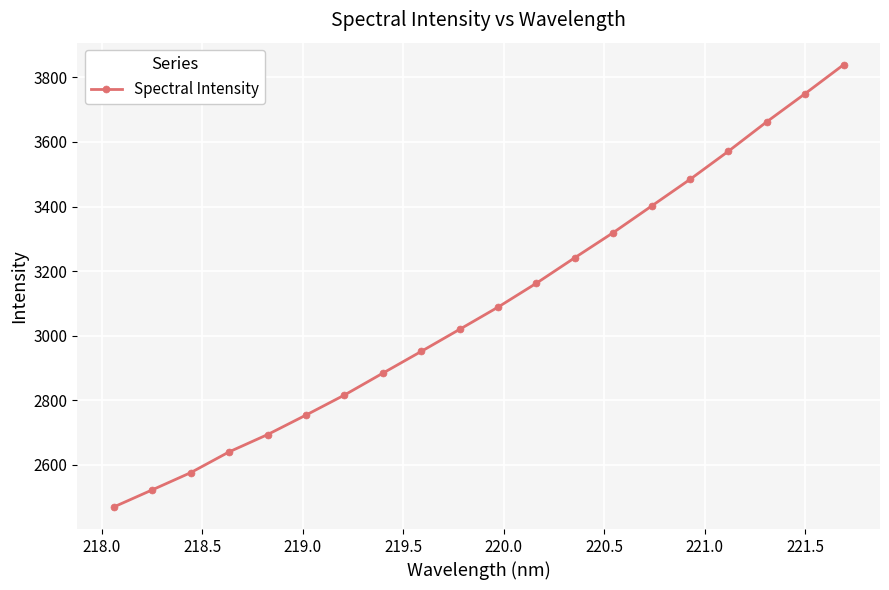

What is the value of the 3rd point from the left?

2575.6